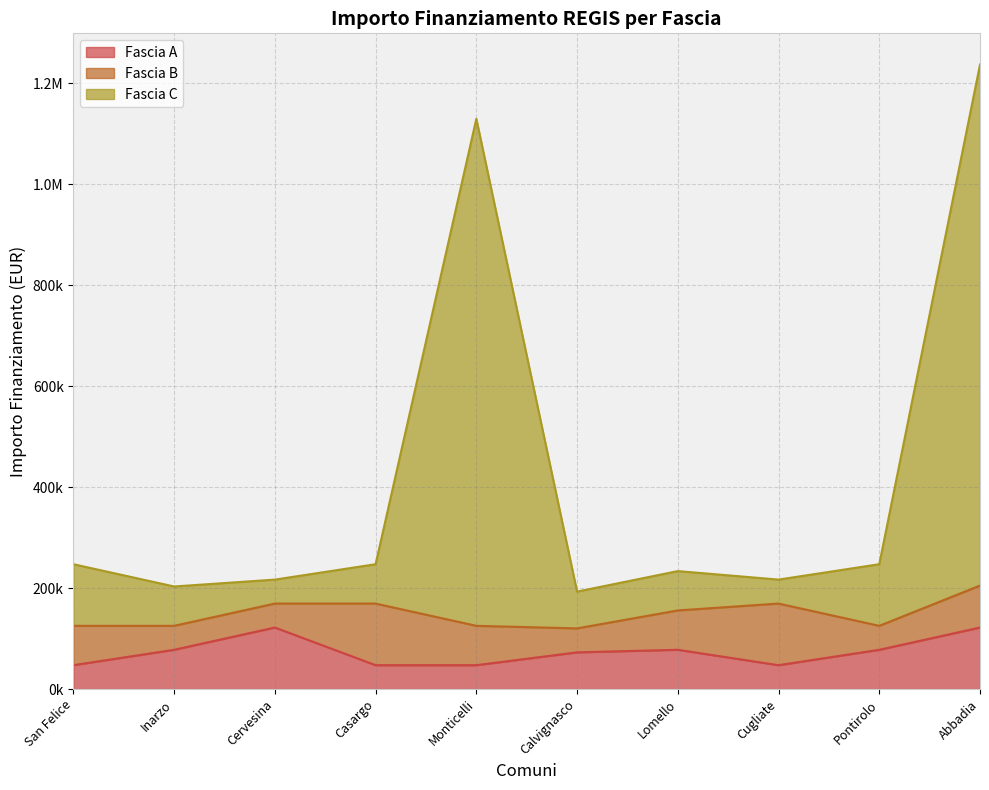

True or false: Fascia A has more than 0 interior local peaks.

True